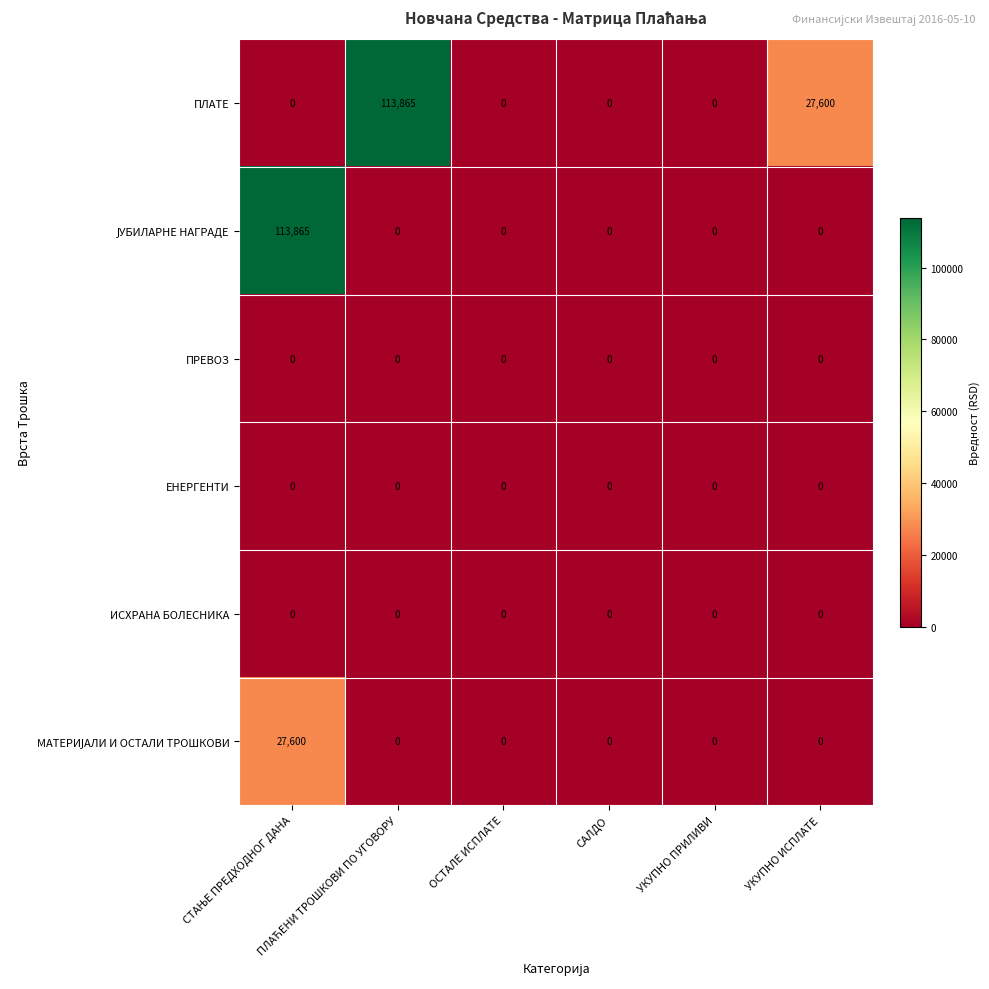

At how many categories does at least one series exceed 40254?

2